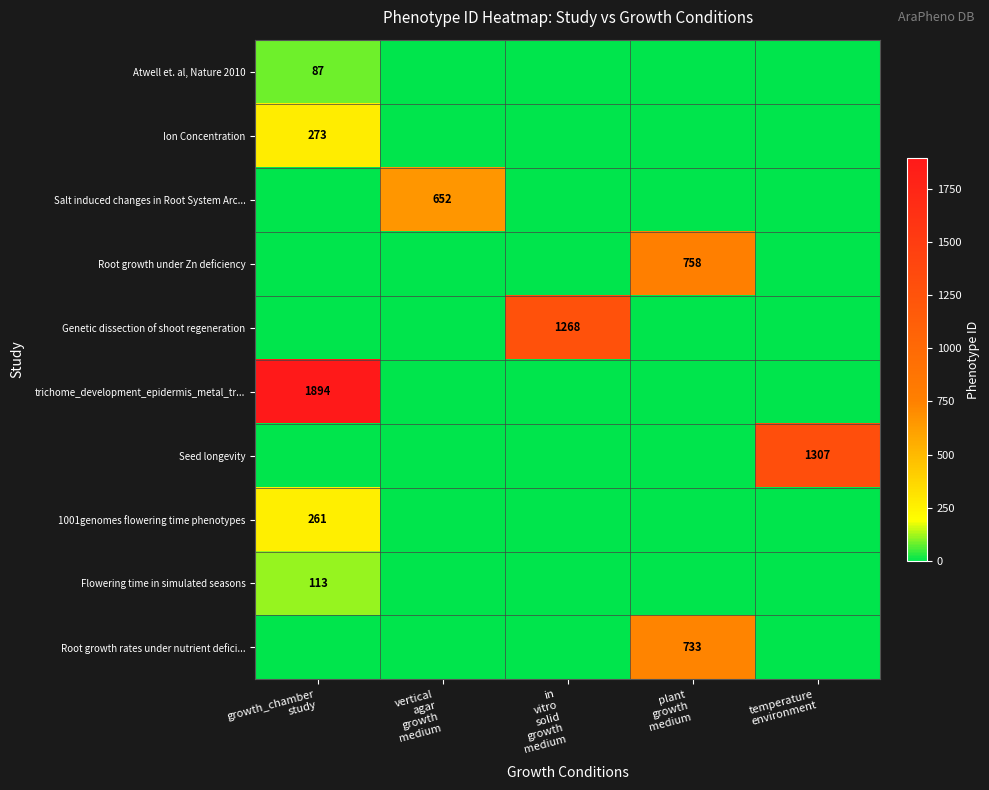

What is the maximum value for Salt induced changes in Root System Arc...?

652